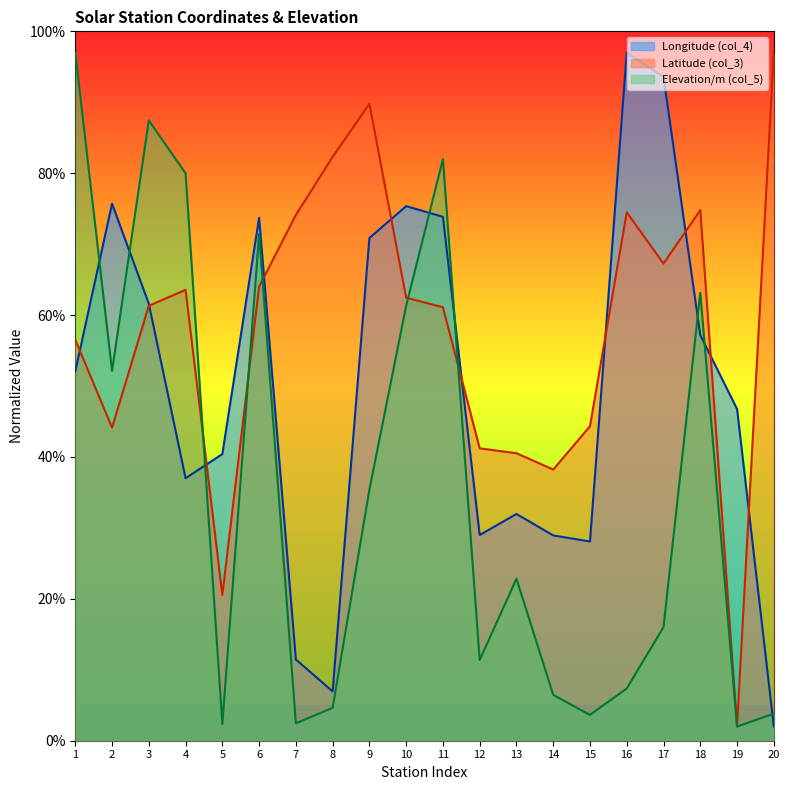

The value of Longitude (col_4) at 18 is 57.2. True or false?

True